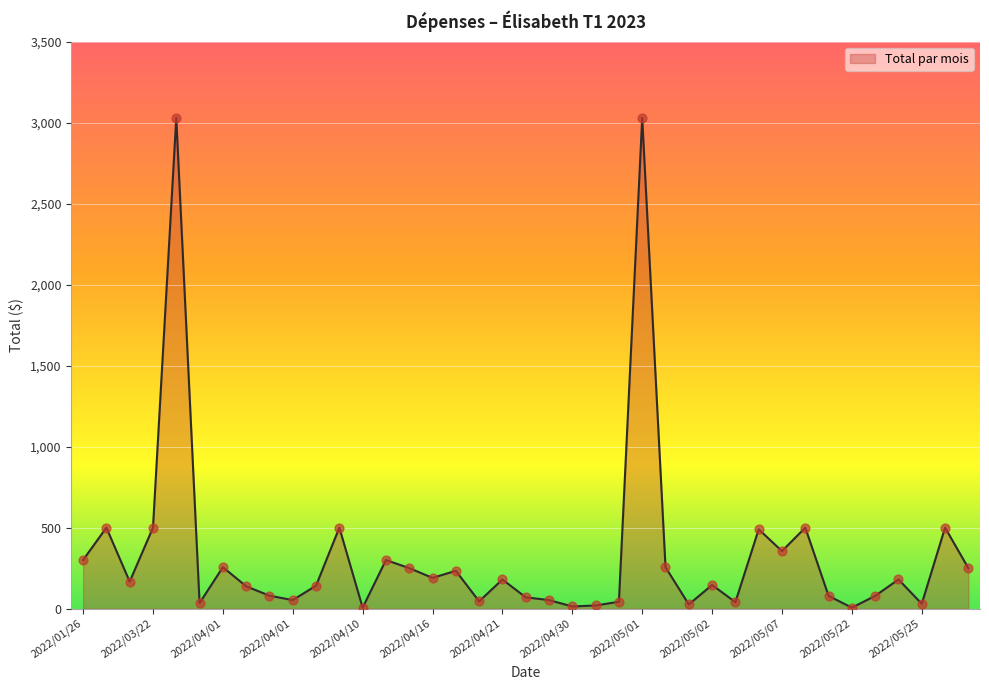

What is the greatest value displayed?

3028.0